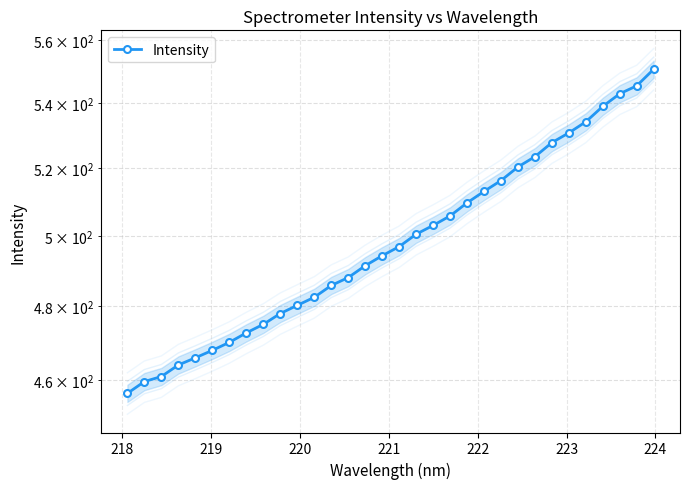

What is the smallest value displayed?

456.4